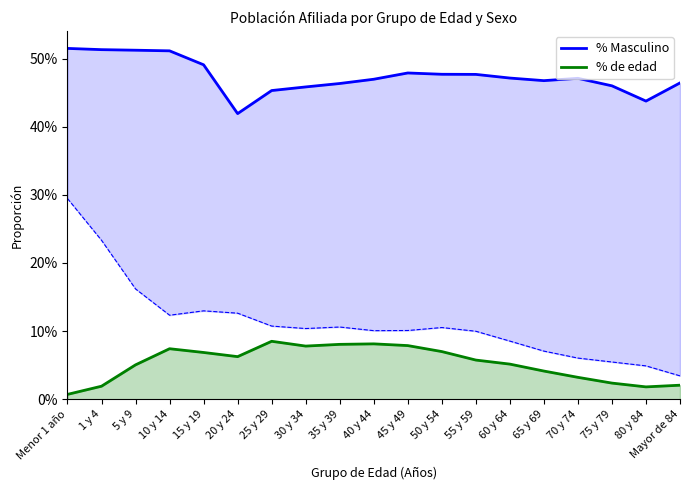

What position from the left is 70 y 74?

16